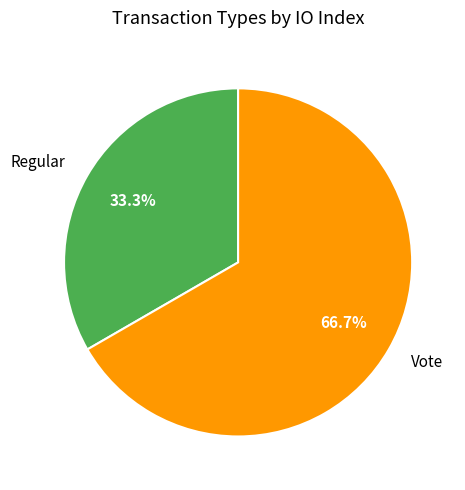

Does Regular represent more than half of the total?

No